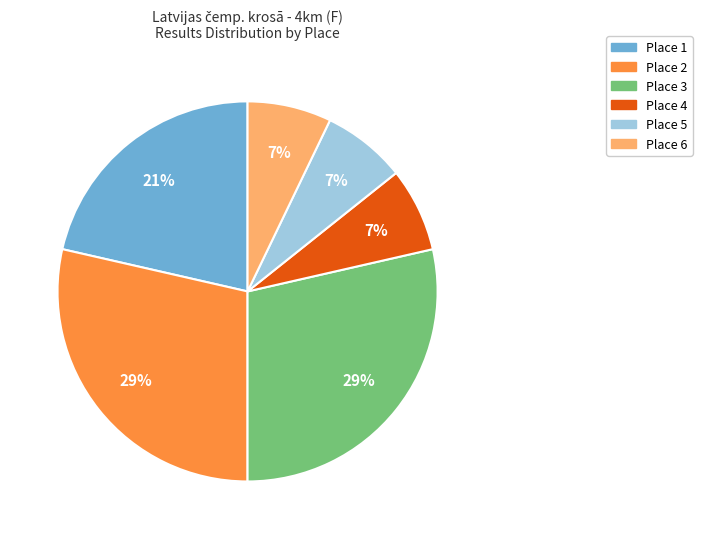

Is there any slice that represents more than half of the pie?

No